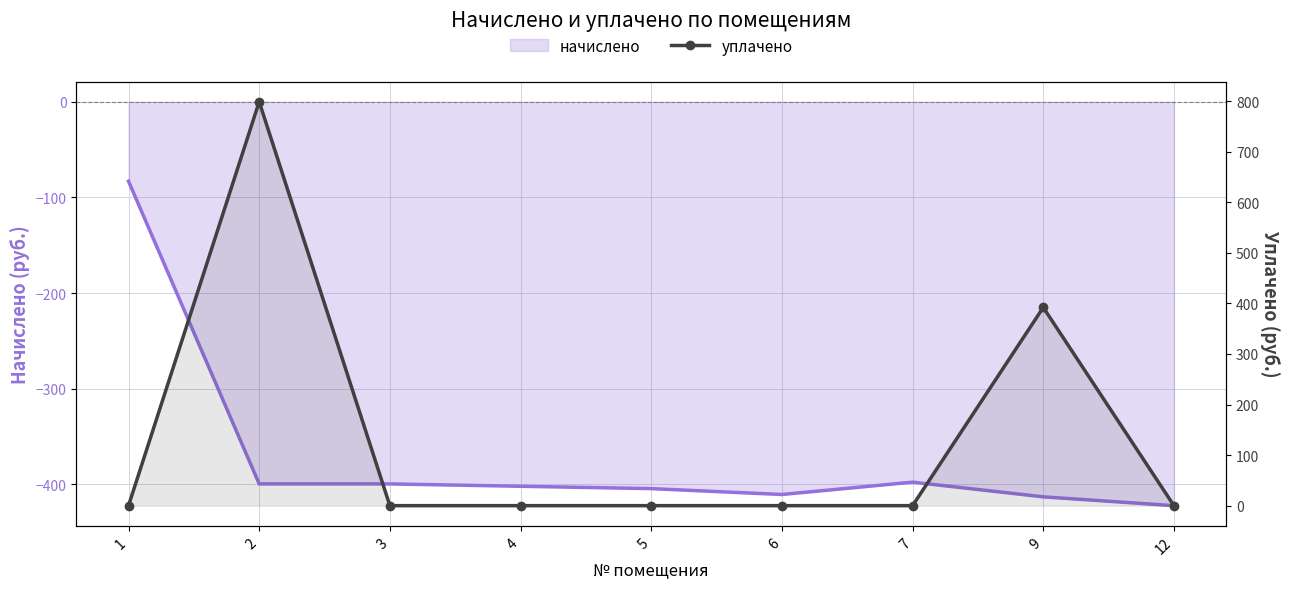

Is it true that the value at 6 is 0.0?

True